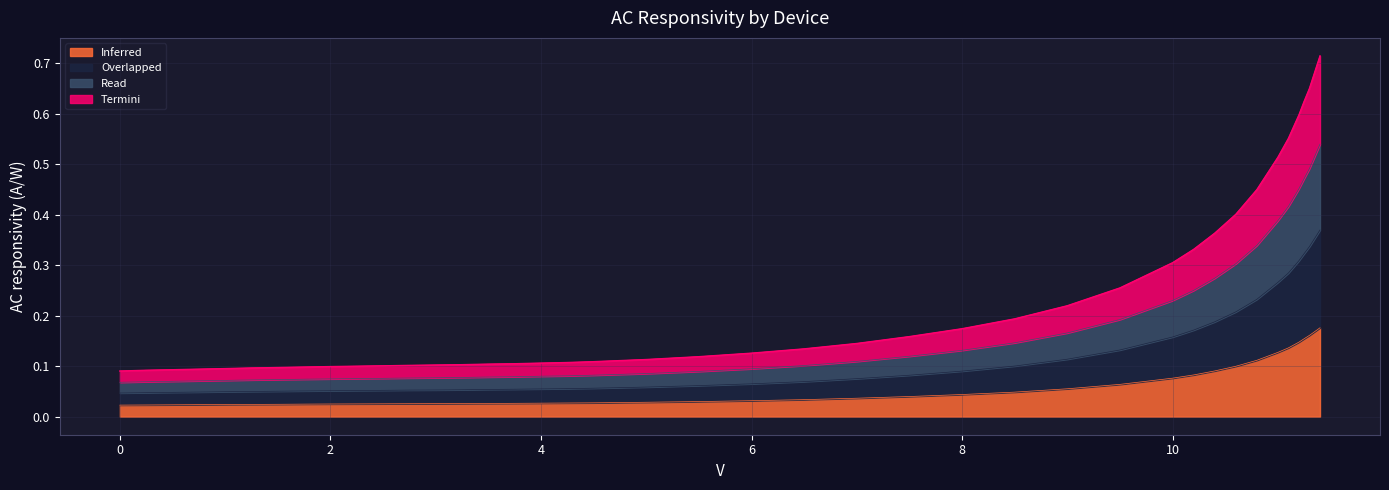

Does the chart have visible grid lines?

Yes